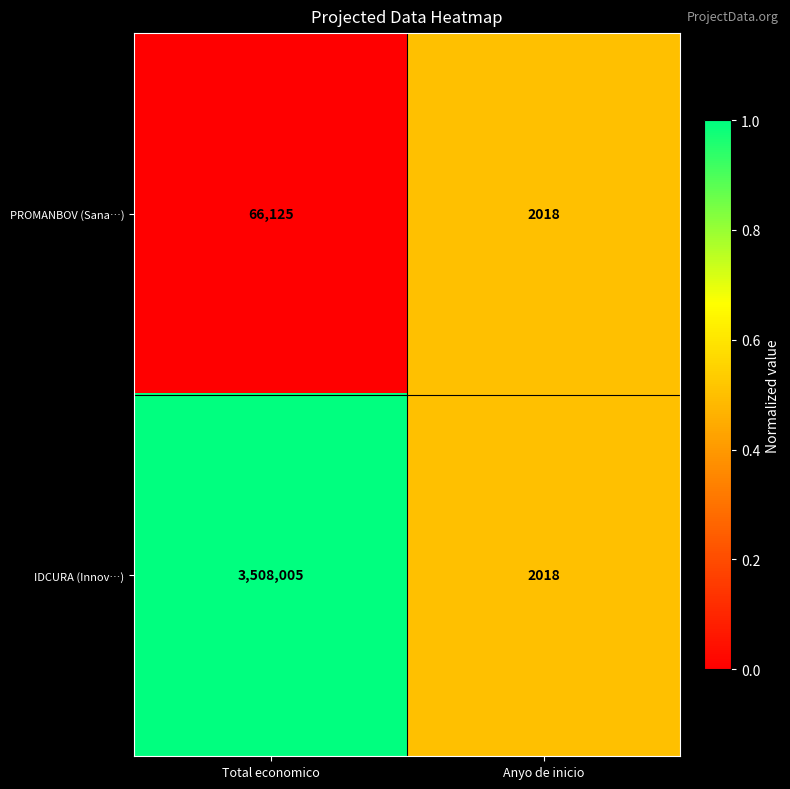

Reading left to right, what are all the values shown in this chart?

PROMANBOV (Sana…): Total economico=66125	Anyo de inicio=2018
IDCURA (Innov…): Total economico=3508005	Anyo de inicio=2018